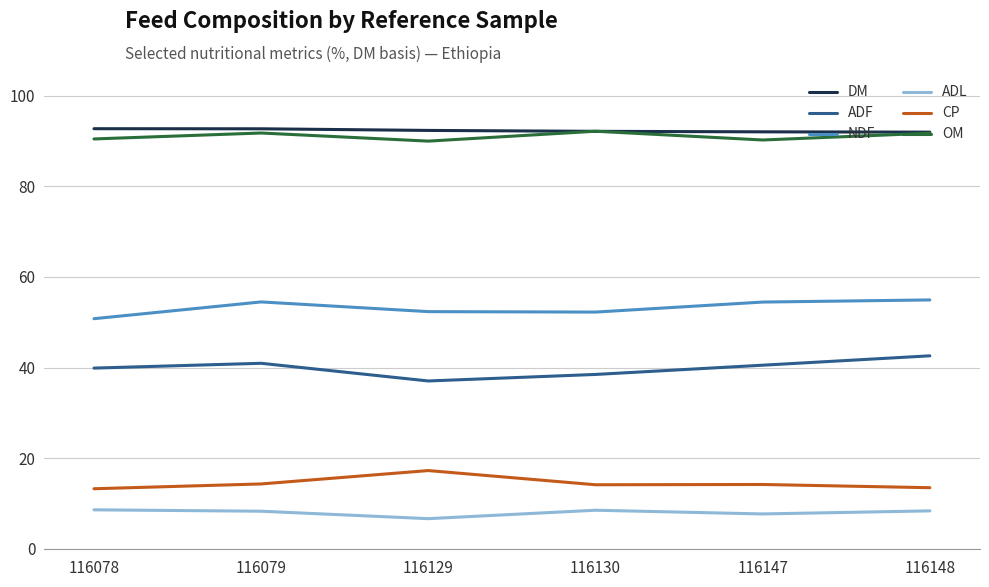

What is the spread (max minus min) of values at 116129?

85.7